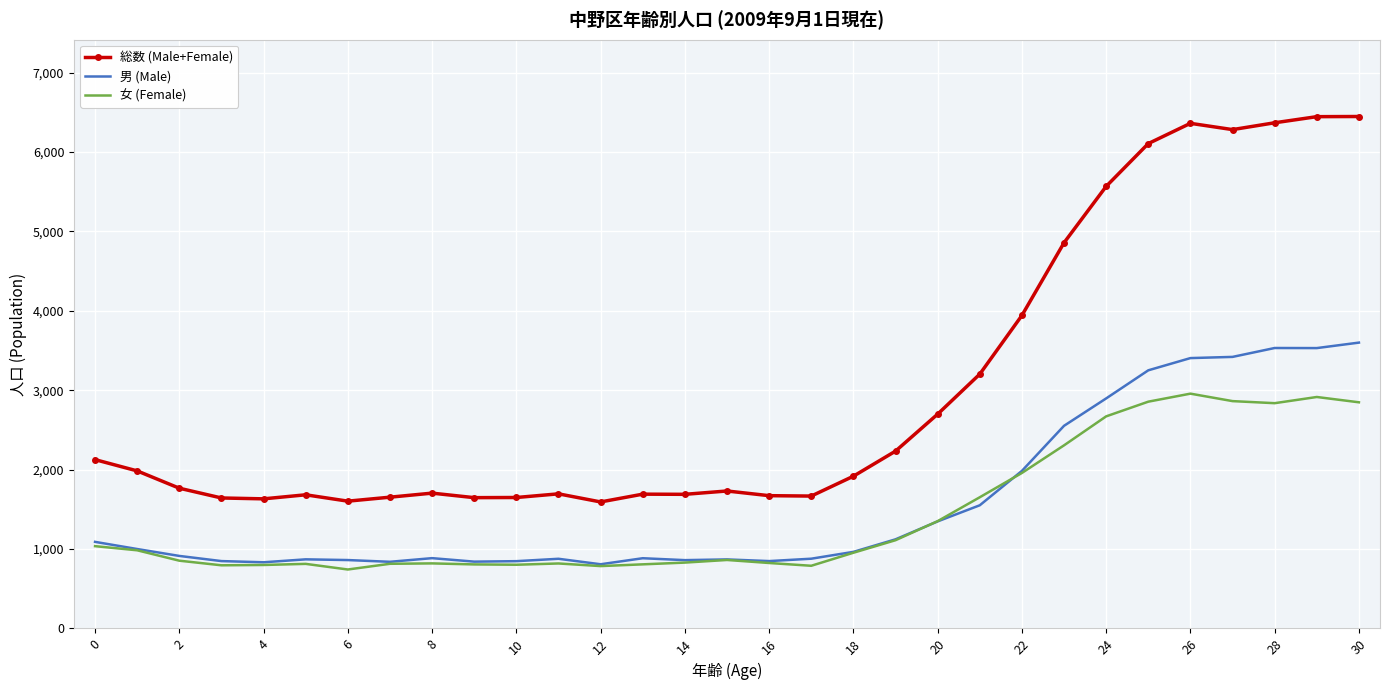

What is the lowest value of the 女 (Female) series?

742